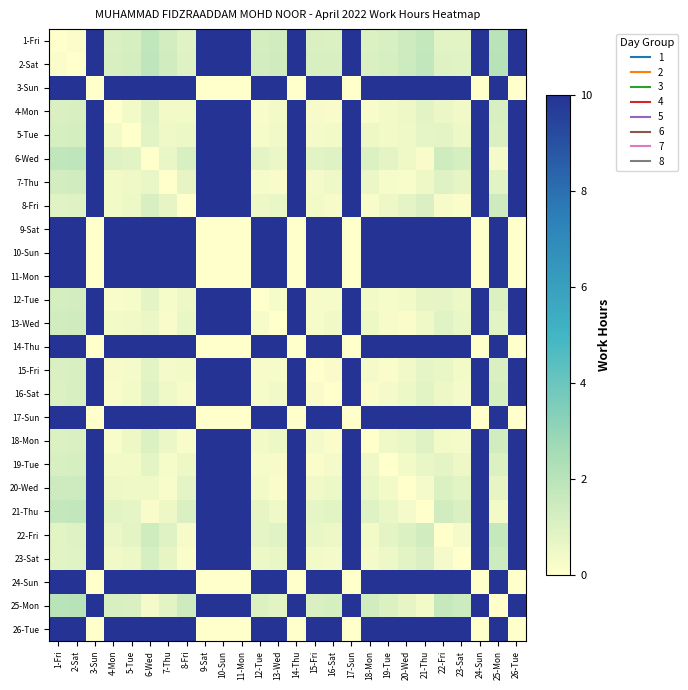

Reading left to right, transcribe all the data shown in this chart.

1-Fri: 1-Fri=0.0	2-Sat=0.1	3-Sun=25.2	4-Mon=1.1	5-Tue=1.2	6-Wed=1.8	7-Thu=1.3	8-Fri=0.9	9-Sat=25.2	10-Sun=25.2	11-Mon=25.2	12-Tue=1.2	13-Wed=1.3	14-Thu=25.2	15-Fri=1.1	16-Sat=1.0	17-Sun=25.2	18-Mon=1.0	19-Tue=1.1	20-Wed=1.4	21-Thu=1.7	22-Fri=0.8	23-Sat=0.8	24-Sun=25.2	25-Mon=2.0	26-Tue=25.2
2-Sat: 1-Fri=0.1	2-Sat=0.0	3-Sun=25.2	4-Mon=1.1	5-Tue=1.2	6-Wed=1.8	7-Thu=1.3	8-Fri=0.9	9-Sat=25.2	10-Sun=25.2	11-Mon=25.2	12-Tue=1.3	13-Wed=1.4	14-Thu=25.2	15-Fri=1.1	16-Sat=1.1	17-Sun=25.2	18-Mon=1.1	19-Tue=1.2	20-Wed=1.5	21-Thu=1.7	22-Fri=0.9	23-Sat=0.9	24-Sun=25.2	25-Mon=2.0	26-Tue=25.2
3-Sun: 1-Fri=25.2	2-Sat=25.2	3-Sun=0.0	4-Mon=24.6	5-Tue=24.5	6-Wed=23.8	7-Thu=24.3	8-Fri=24.8	9-Sat=0.0	10-Sun=0.0	11-Mon=0.0	12-Tue=24.4	13-Wed=24.3	14-Thu=0.0	15-Fri=24.5	16-Sat=24.6	17-Sun=0.0	18-Mon=24.7	19-Tue=24.4	20-Wed=24.1	21-Thu=23.9	22-Fri=25.0	23-Sat=24.8	24-Sun=0.0	25-Mon=23.5	26-Tue=0.0
4-Mon: 1-Fri=1.1	2-Sat=1.1	3-Sun=24.6	4-Mon=0.0	5-Tue=0.4	6-Wed=0.9	7-Thu=0.4	8-Fri=0.4	9-Sat=24.6	10-Sun=24.6	11-Mon=24.6	12-Tue=0.2	13-Wed=0.4	14-Thu=24.6	15-Fri=0.2	16-Sat=0.2	17-Sun=24.6	18-Mon=0.2	19-Tue=0.4	20-Wed=0.5	21-Thu=0.8	22-Fri=0.6	23-Sat=0.4	24-Sun=24.6	25-Mon=1.2	26-Tue=24.6
5-Tue: 1-Fri=1.2	2-Sat=1.2	3-Sun=24.5	4-Mon=0.4	5-Tue=0.0	6-Wed=0.8	7-Thu=0.4	8-Fri=0.5	9-Sat=24.5	10-Sun=24.5	11-Mon=24.5	12-Tue=0.3	13-Wed=0.4	14-Thu=24.5	15-Fri=0.3	16-Sat=0.4	17-Sun=24.5	18-Mon=0.5	19-Tue=0.4	20-Wed=0.5	21-Thu=0.7	22-Fri=0.7	23-Sat=0.5	24-Sun=24.5	25-Mon=1.1	26-Tue=24.5
6-Wed: 1-Fri=1.8	2-Sat=1.8	3-Sun=23.8	4-Mon=0.9	5-Tue=0.8	6-Wed=0.0	7-Thu=0.6	8-Fri=1.2	9-Sat=23.8	10-Sun=23.8	11-Mon=23.8	12-Tue=0.8	13-Wed=0.6	14-Thu=23.8	15-Fri=0.8	16-Sat=0.9	17-Sun=23.8	18-Mon=1.0	19-Tue=0.8	20-Wed=0.4	21-Thu=0.2	22-Fri=1.4	23-Sat=1.2	24-Sun=23.8	25-Mon=0.3	26-Tue=23.8
7-Thu: 1-Fri=1.3	2-Sat=1.3	3-Sun=24.3	4-Mon=0.4	5-Tue=0.4	6-Wed=0.6	7-Thu=0.0	8-Fri=0.7	9-Sat=24.3	10-Sun=24.3	11-Mon=24.3	12-Tue=0.3	13-Wed=0.2	14-Thu=24.3	15-Fri=0.3	16-Sat=0.4	17-Sun=24.3	18-Mon=0.6	19-Tue=0.3	20-Wed=0.2	21-Thu=0.5	22-Fri=0.9	23-Sat=0.7	24-Sun=24.3	25-Mon=0.8	26-Tue=24.3
8-Fri: 1-Fri=0.9	2-Sat=0.9	3-Sun=24.8	4-Mon=0.4	5-Tue=0.5	6-Wed=1.2	7-Thu=0.7	8-Fri=0.0	9-Sat=24.8	10-Sun=24.8	11-Mon=24.8	12-Tue=0.5	13-Wed=0.6	14-Thu=24.8	15-Fri=0.4	16-Sat=0.3	17-Sun=24.8	18-Mon=0.2	19-Tue=0.5	20-Wed=0.8	21-Thu=1.1	22-Fri=0.3	23-Sat=0.1	24-Sun=24.8	25-Mon=1.4	26-Tue=24.8
9-Sat: 1-Fri=25.2	2-Sat=25.2	3-Sun=0.0	4-Mon=24.6	5-Tue=24.5	6-Wed=23.8	7-Thu=24.3	8-Fri=24.8	9-Sat=0.0	10-Sun=0.0	11-Mon=0.0	12-Tue=24.4	13-Wed=24.3	14-Thu=0.0	15-Fri=24.5	16-Sat=24.6	17-Sun=0.0	18-Mon=24.7	19-Tue=24.4	20-Wed=24.1	21-Thu=23.9	22-Fri=25.0	23-Sat=24.8	24-Sun=0.0	25-Mon=23.5	26-Tue=0.0
10-Sun: 1-Fri=25.2	2-Sat=25.2	3-Sun=0.0	4-Mon=24.6	5-Tue=24.5	6-Wed=23.8	7-Thu=24.3	8-Fri=24.8	9-Sat=0.0	10-Sun=0.0	11-Mon=0.0	12-Tue=24.4	13-Wed=24.3	14-Thu=0.0	15-Fri=24.5	16-Sat=24.6	17-Sun=0.0	18-Mon=24.7	19-Tue=24.4	20-Wed=24.1	21-Thu=23.9	22-Fri=25.0	23-Sat=24.8	24-Sun=0.0	25-Mon=23.5	26-Tue=0.0
11-Mon: 1-Fri=25.2	2-Sat=25.2	3-Sun=0.0	4-Mon=24.6	5-Tue=24.5	6-Wed=23.8	7-Thu=24.3	8-Fri=24.8	9-Sat=0.0	10-Sun=0.0	11-Mon=0.0	12-Tue=24.4	13-Wed=24.3	14-Thu=0.0	15-Fri=24.5	16-Sat=24.6	17-Sun=0.0	18-Mon=24.7	19-Tue=24.4	20-Wed=24.1	21-Thu=23.9	22-Fri=25.0	23-Sat=24.8	24-Sun=0.0	25-Mon=23.5	26-Tue=0.0
12-Tue: 1-Fri=1.2	2-Sat=1.3	3-Sun=24.4	4-Mon=0.2	5-Tue=0.3	6-Wed=0.8	7-Thu=0.3	8-Fri=0.5	9-Sat=24.4	10-Sun=24.4	11-Mon=24.4	12-Tue=0.0	13-Wed=0.3	14-Thu=24.4	15-Fri=0.2	16-Sat=0.3	17-Sun=24.4	18-Mon=0.4	19-Tue=0.3	20-Wed=0.4	21-Thu=0.7	22-Fri=0.7	23-Sat=0.5	24-Sun=24.4	25-Mon=1.0	26-Tue=24.4
13-Wed: 1-Fri=1.3	2-Sat=1.4	3-Sun=24.3	4-Mon=0.4	5-Tue=0.4	6-Wed=0.6	7-Thu=0.2	8-Fri=0.6	9-Sat=24.3	10-Sun=24.3	11-Mon=24.3	12-Tue=0.3	13-Wed=0.0	14-Thu=24.3	15-Fri=0.3	16-Sat=0.4	17-Sun=24.3	18-Mon=0.5	19-Tue=0.2	20-Wed=0.1	21-Thu=0.4	22-Fri=0.9	23-Sat=0.7	24-Sun=24.3	25-Mon=0.8	26-Tue=24.3
14-Thu: 1-Fri=25.2	2-Sat=25.2	3-Sun=0.0	4-Mon=24.6	5-Tue=24.5	6-Wed=23.8	7-Thu=24.3	8-Fri=24.8	9-Sat=0.0	10-Sun=0.0	11-Mon=0.0	12-Tue=24.4	13-Wed=24.3	14-Thu=0.0	15-Fri=24.5	16-Sat=24.6	17-Sun=0.0	18-Mon=24.7	19-Tue=24.4	20-Wed=24.1	21-Thu=23.9	22-Fri=25.0	23-Sat=24.8	24-Sun=0.0	25-Mon=23.5	26-Tue=0.0
15-Fri: 1-Fri=1.1	2-Sat=1.1	3-Sun=24.5	4-Mon=0.2	5-Tue=0.3	6-Wed=0.8	7-Thu=0.3	8-Fri=0.4	9-Sat=24.5	10-Sun=24.5	11-Mon=24.5	12-Tue=0.2	13-Wed=0.3	14-Thu=24.5	15-Fri=0.0	16-Sat=0.2	17-Sun=24.5	18-Mon=0.3	19-Tue=0.1	20-Wed=0.4	21-Thu=0.7	22-Fri=0.6	23-Sat=0.4	24-Sun=24.5	25-Mon=1.1	26-Tue=24.5
16-Sat: 1-Fri=1.0	2-Sat=1.1	3-Sun=24.6	4-Mon=0.2	5-Tue=0.4	6-Wed=0.9	7-Thu=0.4	8-Fri=0.3	9-Sat=24.6	10-Sun=24.6	11-Mon=24.6	12-Tue=0.3	13-Wed=0.4	14-Thu=24.6	15-Fri=0.2	16-Sat=0.0	17-Sun=24.6	18-Mon=0.1	19-Tue=0.3	20-Wed=0.5	21-Thu=0.8	22-Fri=0.5	23-Sat=0.3	24-Sun=24.6	25-Mon=1.2	26-Tue=24.6
17-Sun: 1-Fri=25.2	2-Sat=25.2	3-Sun=0.0	4-Mon=24.6	5-Tue=24.5	6-Wed=23.8	7-Thu=24.3	8-Fri=24.8	9-Sat=0.0	10-Sun=0.0	11-Mon=0.0	12-Tue=24.4	13-Wed=24.3	14-Thu=0.0	15-Fri=24.5	16-Sat=24.6	17-Sun=0.0	18-Mon=24.7	19-Tue=24.4	20-Wed=24.1	21-Thu=23.9	22-Fri=25.0	23-Sat=24.8	24-Sun=0.0	25-Mon=23.5	26-Tue=0.0
18-Mon: 1-Fri=1.0	2-Sat=1.1	3-Sun=24.7	4-Mon=0.2	5-Tue=0.5	6-Wed=1.0	7-Thu=0.6	8-Fri=0.2	9-Sat=24.7	10-Sun=24.7	11-Mon=24.7	12-Tue=0.4	13-Wed=0.5	14-Thu=24.7	15-Fri=0.3	16-Sat=0.1	17-Sun=24.7	18-Mon=0.0	19-Tue=0.5	20-Wed=0.6	21-Thu=0.9	22-Fri=0.4	23-Sat=0.3	24-Sun=24.7	25-Mon=1.3	26-Tue=24.7
19-Tue: 1-Fri=1.1	2-Sat=1.2	3-Sun=24.4	4-Mon=0.4	5-Tue=0.4	6-Wed=0.8	7-Thu=0.3	8-Fri=0.5	9-Sat=24.4	10-Sun=24.4	11-Mon=24.4	12-Tue=0.3	13-Wed=0.2	14-Thu=24.4	15-Fri=0.1	16-Sat=0.3	17-Sun=24.4	18-Mon=0.5	19-Tue=0.0	20-Wed=0.4	21-Thu=0.6	22-Fri=0.8	23-Sat=0.5	24-Sun=24.4	25-Mon=1.0	26-Tue=24.4
20-Wed: 1-Fri=1.4	2-Sat=1.5	3-Sun=24.1	4-Mon=0.5	5-Tue=0.5	6-Wed=0.4	7-Thu=0.2	8-Fri=0.8	9-Sat=24.1	10-Sun=24.1	11-Mon=24.1	12-Tue=0.4	13-Wed=0.1	14-Thu=24.1	15-Fri=0.4	16-Sat=0.5	17-Sun=24.1	18-Mon=0.6	19-Tue=0.4	20-Wed=0.0	21-Thu=0.3	22-Fri=1.0	23-Sat=0.8	24-Sun=24.1	25-Mon=0.7	26-Tue=24.1
21-Thu: 1-Fri=1.7	2-Sat=1.7	3-Sun=23.9	4-Mon=0.8	5-Tue=0.7	6-Wed=0.2	7-Thu=0.5	8-Fri=1.1	9-Sat=23.9	10-Sun=23.9	11-Mon=23.9	12-Tue=0.7	13-Wed=0.4	14-Thu=23.9	15-Fri=0.7	16-Sat=0.8	17-Sun=23.9	18-Mon=0.9	19-Tue=0.6	20-Wed=0.3	21-Thu=0.0	22-Fri=1.3	23-Sat=1.1	24-Sun=23.9	25-Mon=0.4	26-Tue=23.9
22-Fri: 1-Fri=0.8	2-Sat=0.9	3-Sun=25.0	4-Mon=0.6	5-Tue=0.7	6-Wed=1.4	7-Thu=0.9	8-Fri=0.3	9-Sat=25.0	10-Sun=25.0	11-Mon=25.0	12-Tue=0.7	13-Wed=0.9	14-Thu=25.0	15-Fri=0.6	16-Sat=0.5	17-Sun=25.0	18-Mon=0.4	19-Tue=0.8	20-Wed=1.0	21-Thu=1.3	22-Fri=0.0	23-Sat=0.3	24-Sun=25.0	25-Mon=1.7	26-Tue=25.0
23-Sat: 1-Fri=0.8	2-Sat=0.9	3-Sun=24.8	4-Mon=0.4	5-Tue=0.5	6-Wed=1.2	7-Thu=0.7	8-Fri=0.1	9-Sat=24.8	10-Sun=24.8	11-Mon=24.8	12-Tue=0.5	13-Wed=0.7	14-Thu=24.8	15-Fri=0.4	16-Sat=0.3	17-Sun=24.8	18-Mon=0.3	19-Tue=0.5	20-Wed=0.8	21-Thu=1.1	22-Fri=0.3	23-Sat=0.0	24-Sun=24.8	25-Mon=1.5	26-Tue=24.8
24-Sun: 1-Fri=25.2	2-Sat=25.2	3-Sun=0.0	4-Mon=24.6	5-Tue=24.5	6-Wed=23.8	7-Thu=24.3	8-Fri=24.8	9-Sat=0.0	10-Sun=0.0	11-Mon=0.0	12-Tue=24.4	13-Wed=24.3	14-Thu=0.0	15-Fri=24.5	16-Sat=24.6	17-Sun=0.0	18-Mon=24.7	19-Tue=24.4	20-Wed=24.1	21-Thu=23.9	22-Fri=25.0	23-Sat=24.8	24-Sun=0.0	25-Mon=23.5	26-Tue=0.0
25-Mon: 1-Fri=2.0	2-Sat=2.0	3-Sun=23.5	4-Mon=1.2	5-Tue=1.1	6-Wed=0.3	7-Thu=0.8	8-Fri=1.4	9-Sat=23.5	10-Sun=23.5	11-Mon=23.5	12-Tue=1.0	13-Wed=0.8	14-Thu=23.5	15-Fri=1.1	16-Sat=1.2	17-Sun=23.5	18-Mon=1.3	19-Tue=1.0	20-Wed=0.7	21-Thu=0.4	22-Fri=1.7	23-Sat=1.5	24-Sun=23.5	25-Mon=0.0	26-Tue=23.5
26-Tue: 1-Fri=25.2	2-Sat=25.2	3-Sun=0.0	4-Mon=24.6	5-Tue=24.5	6-Wed=23.8	7-Thu=24.3	8-Fri=24.8	9-Sat=0.0	10-Sun=0.0	11-Mon=0.0	12-Tue=24.4	13-Wed=24.3	14-Thu=0.0	15-Fri=24.5	16-Sat=24.6	17-Sun=0.0	18-Mon=24.7	19-Tue=24.4	20-Wed=24.1	21-Thu=23.9	22-Fri=25.0	23-Sat=24.8	24-Sun=0.0	25-Mon=23.5	26-Tue=0.0